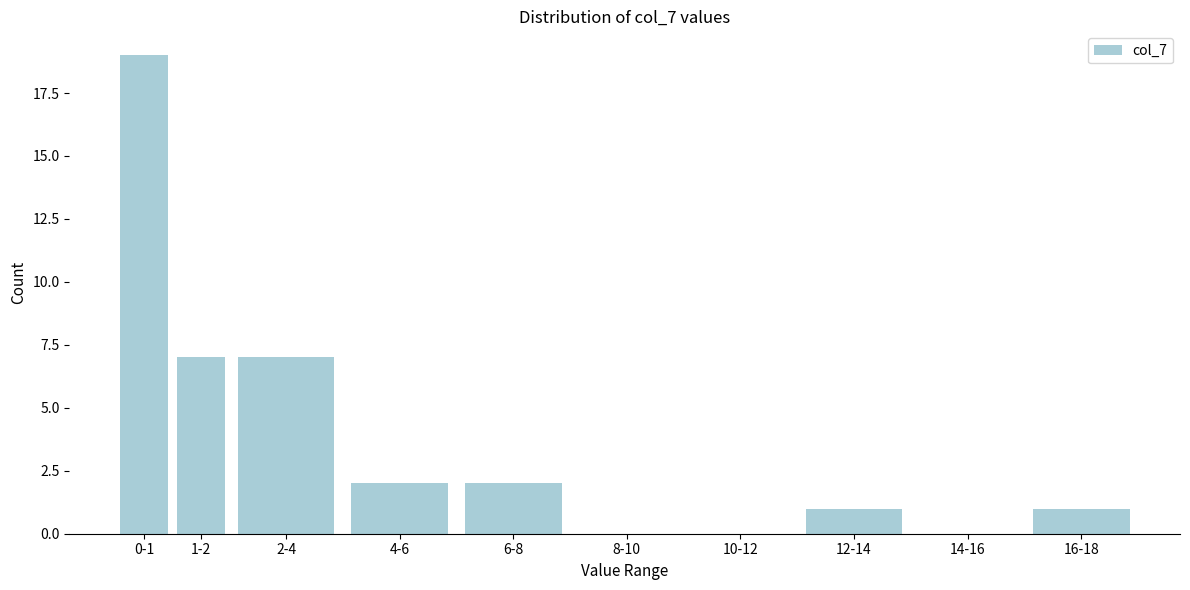

Reading left to right, extract all data points from this chart.

0-1=19	1-2=7	2-4=7	4-6=2	6-8=2	8-10=0	10-12=0	12-14=1	14-16=0	16-18=1